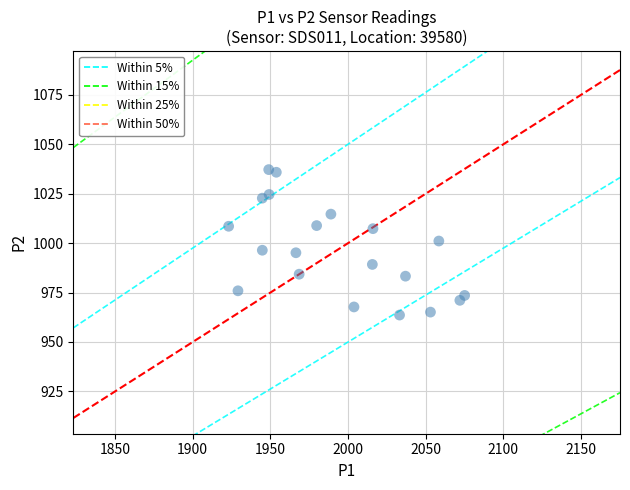

What is the range of X values (max minus min)?

151.9